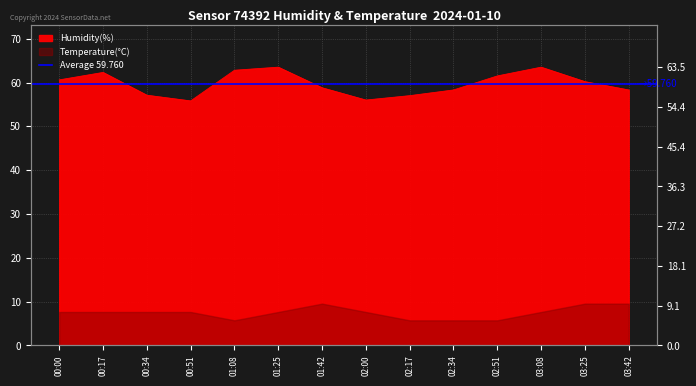

What is the difference between the values at 03:25 and 00:51?

4.4